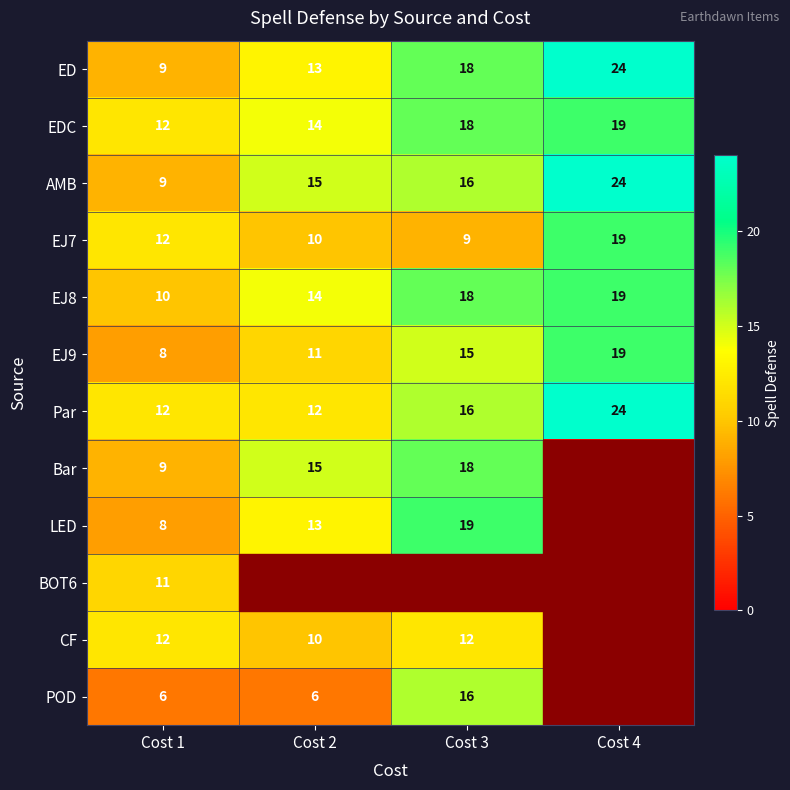

Count the EJ8 values in the range 14 to 19.

3